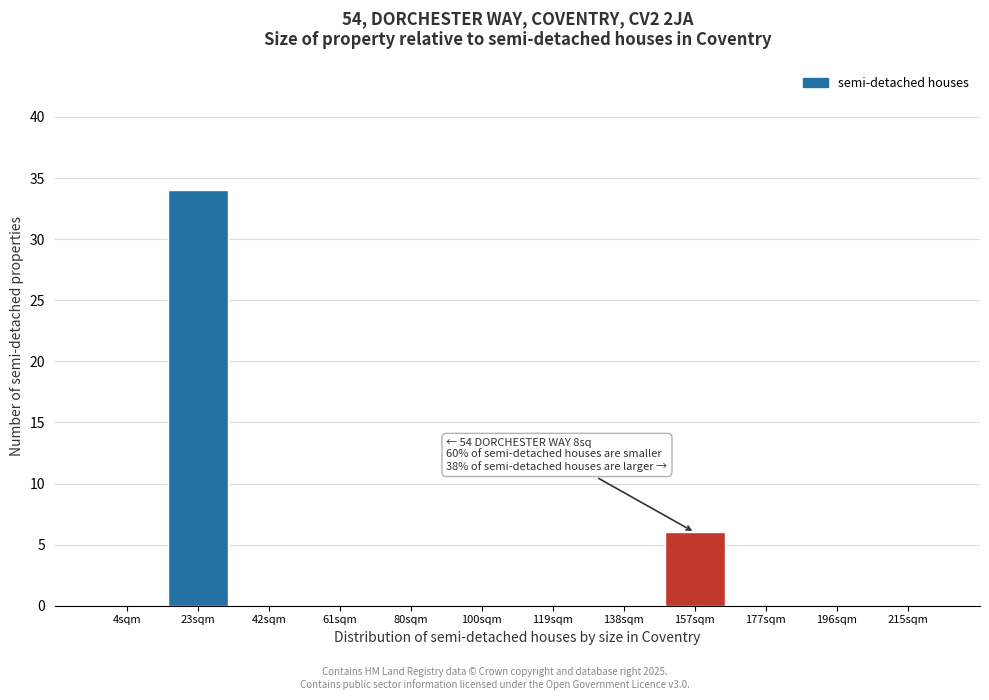

Reading left to right, transcribe all the data shown in this chart.

4sqm=0	23sqm=34	42sqm=0	61sqm=0	80sqm=0	100sqm=0	119sqm=0	138sqm=0	157sqm=6	177sqm=0	196sqm=0	215sqm=0